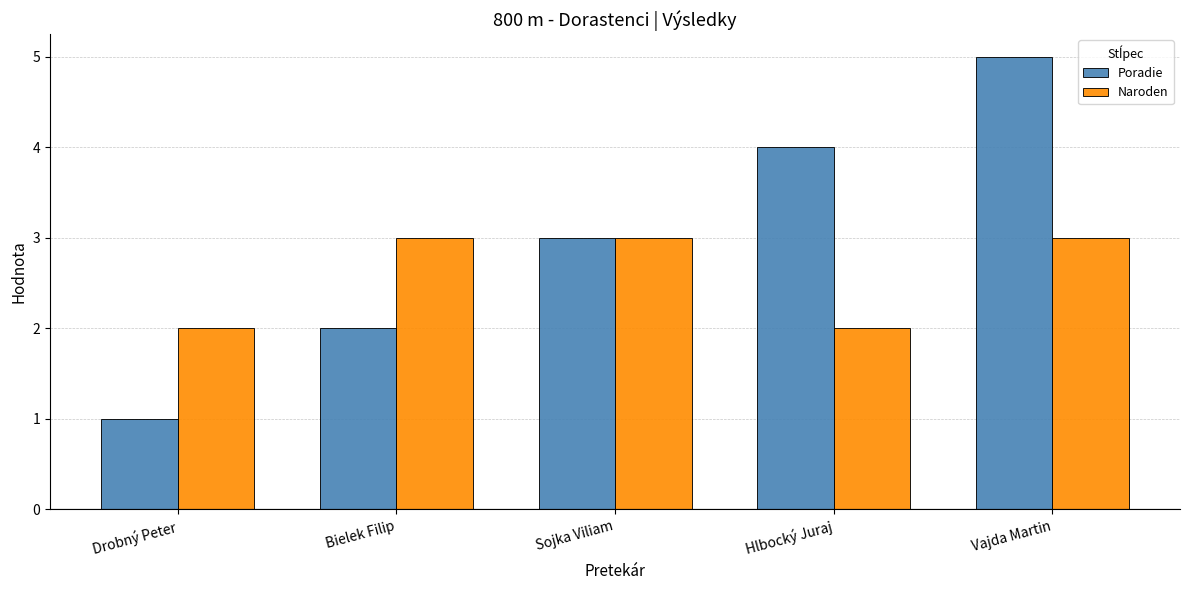

The value of Poradie at Hlbocký Juraj is 6. True or false?

False